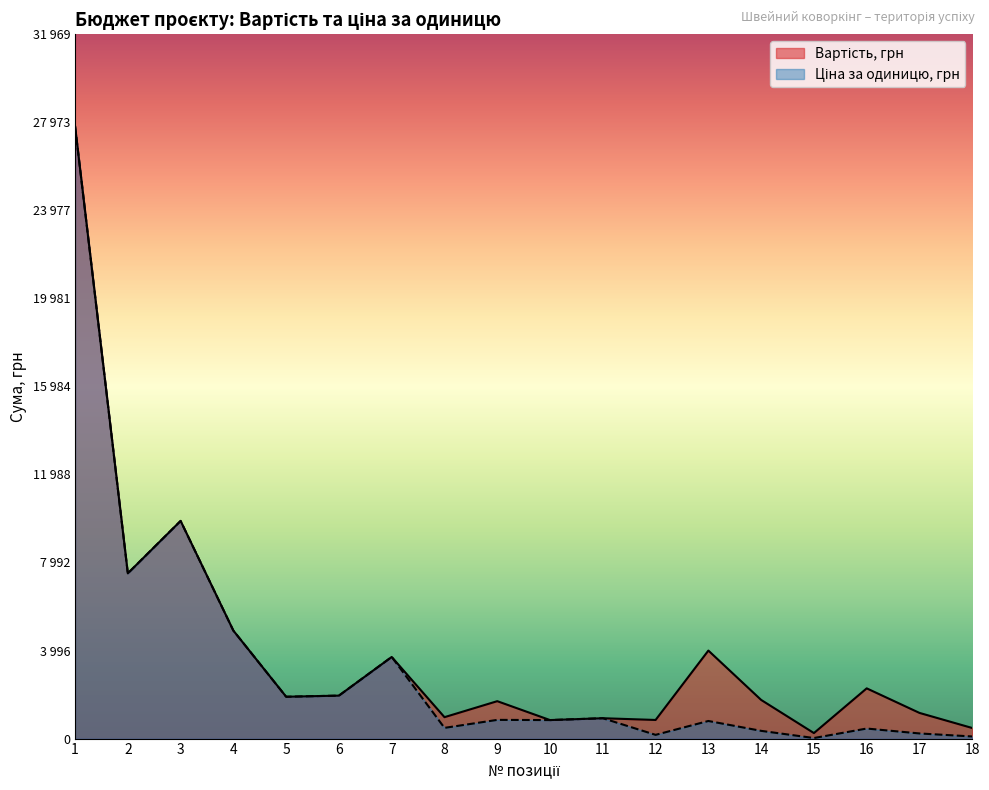

What is the maximum value shown in the chart?

27800